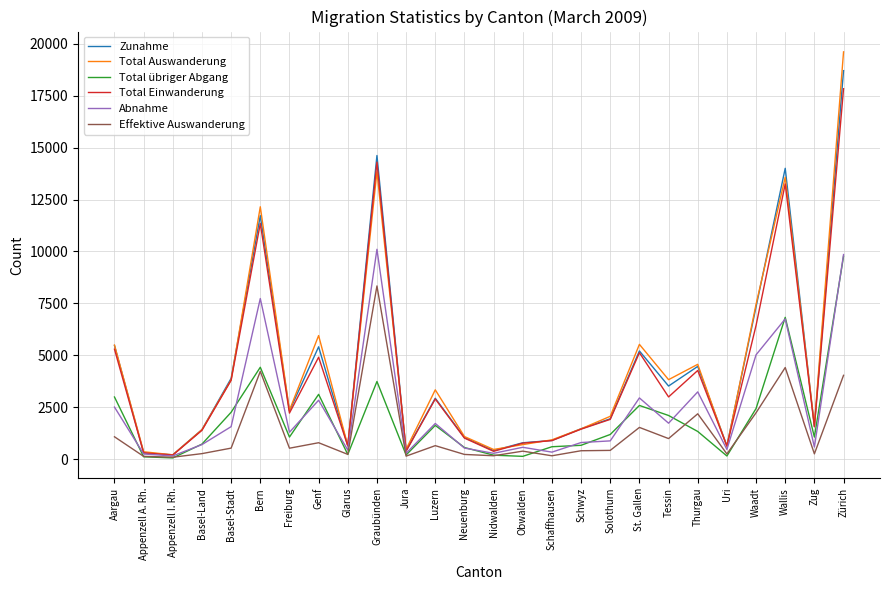

The value of Effektive Auswanderung at Thurgau is 2179. True or false?

True